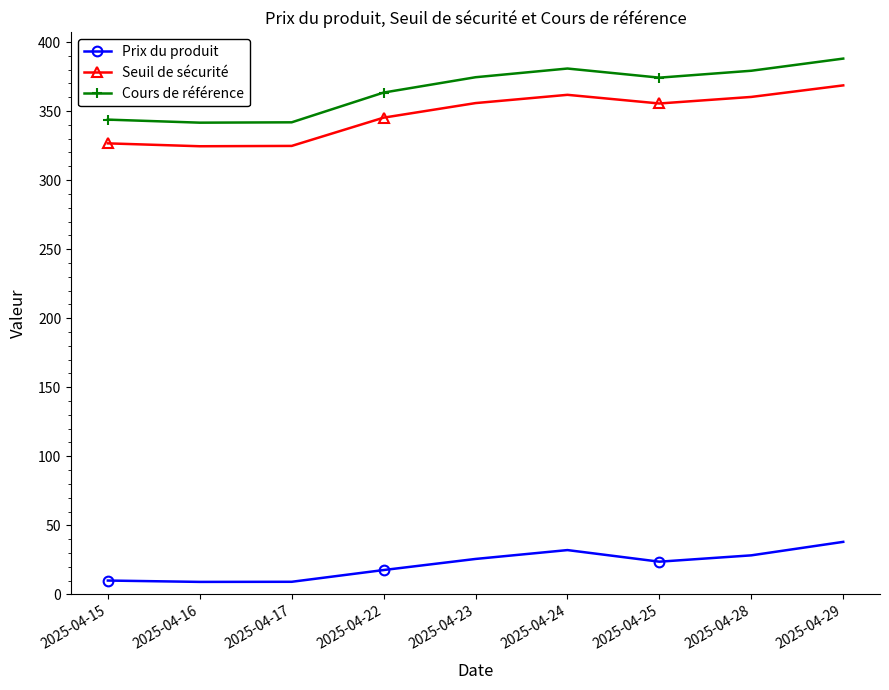

The Prix du produit series shows 38.0 at 2025-04-29. True or false?

True